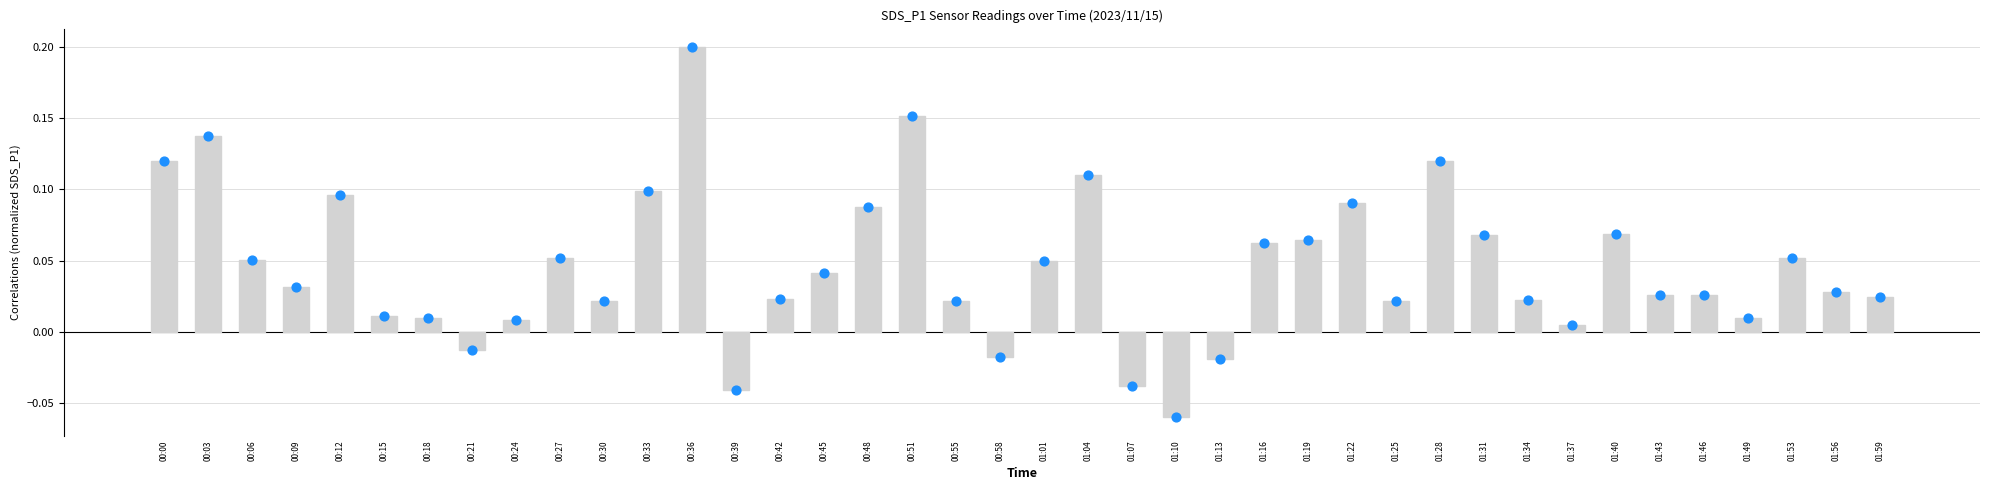

Which series has the widest spread of Y values?

SDS_P1 bar